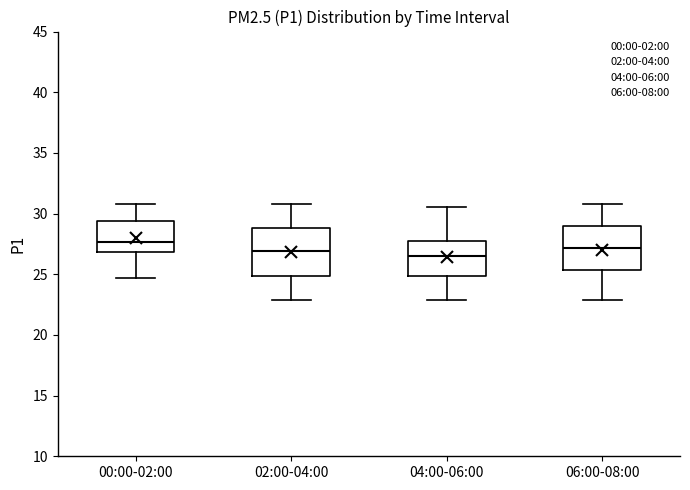

Reading left to right, transcribe this box plot: for each box, give where its median line is, the range the box spans, and where its two whiskers end, as read against the y-axis. The values are not printed on the chart, so give them approximately, as read against the axis.

00:00-02:00: median 27.5, box 27.0 to 29.5, whiskers 24.5 to 31.0
02:00-04:00: median 27.0, box 25.0 to 29.0, whiskers 23.0 to 31.0
04:00-06:00: median 26.5, box 25.0 to 28.0, whiskers 23.0 to 30.5
06:00-08:00: median 27.0, box 25.5 to 29.0, whiskers 23.0 to 31.0